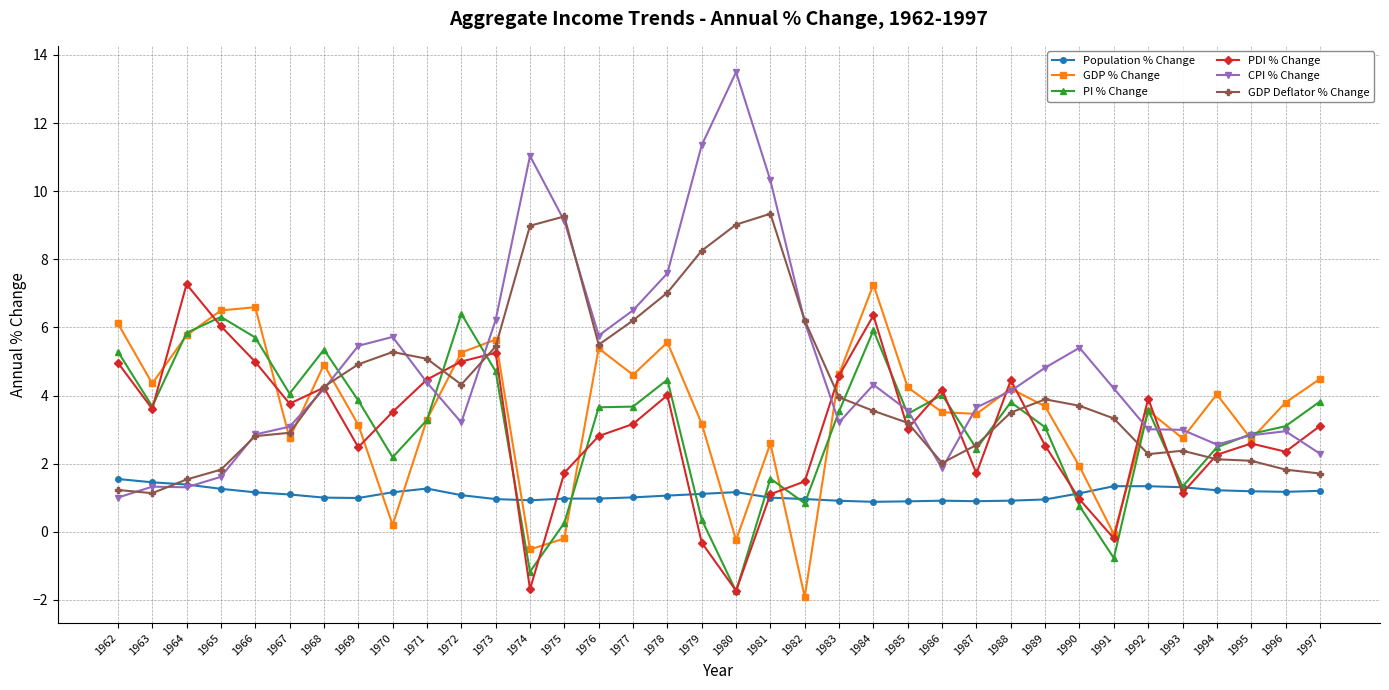

Is the value of GDP % Change at 1983 greater than the value of Population % Change at 1963?

Yes